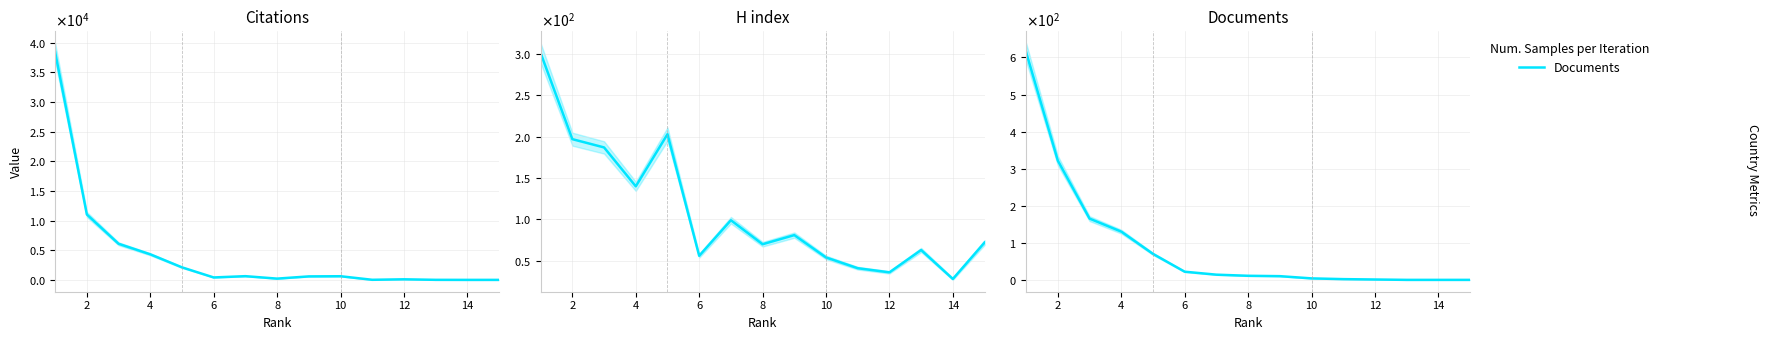

In Citations, how many points are lower than both neighbors (excluding endpoints)?

4